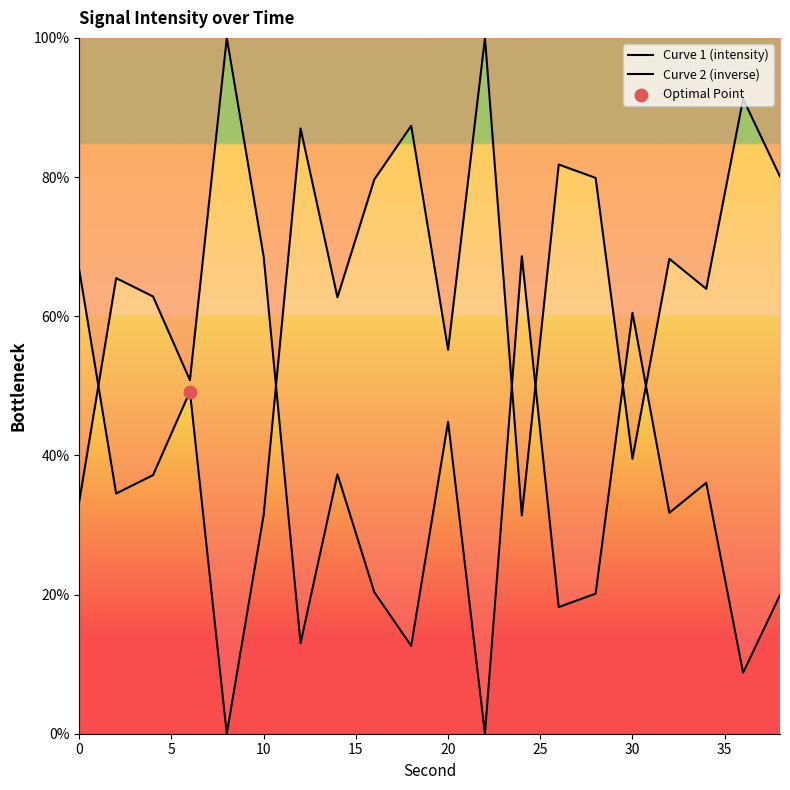

Which series reaches the maximum Y coordinate?

Curve 1 (intensity)